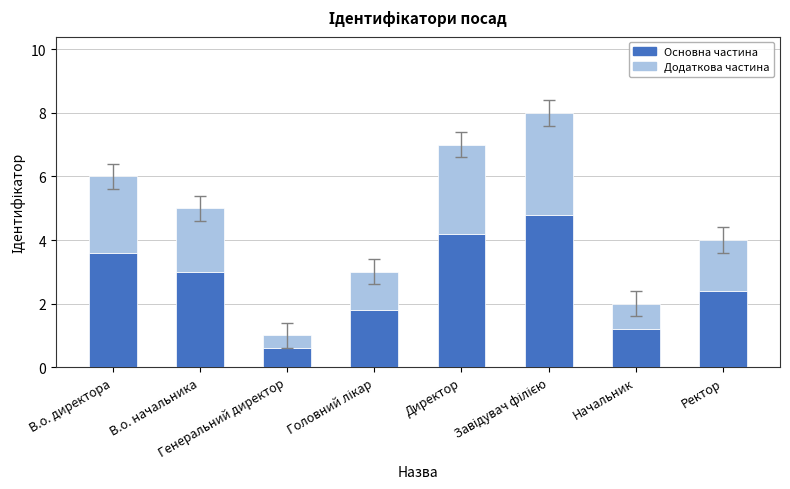

What are all the series names shown in the legend?

Основна частина, Додаткова частина